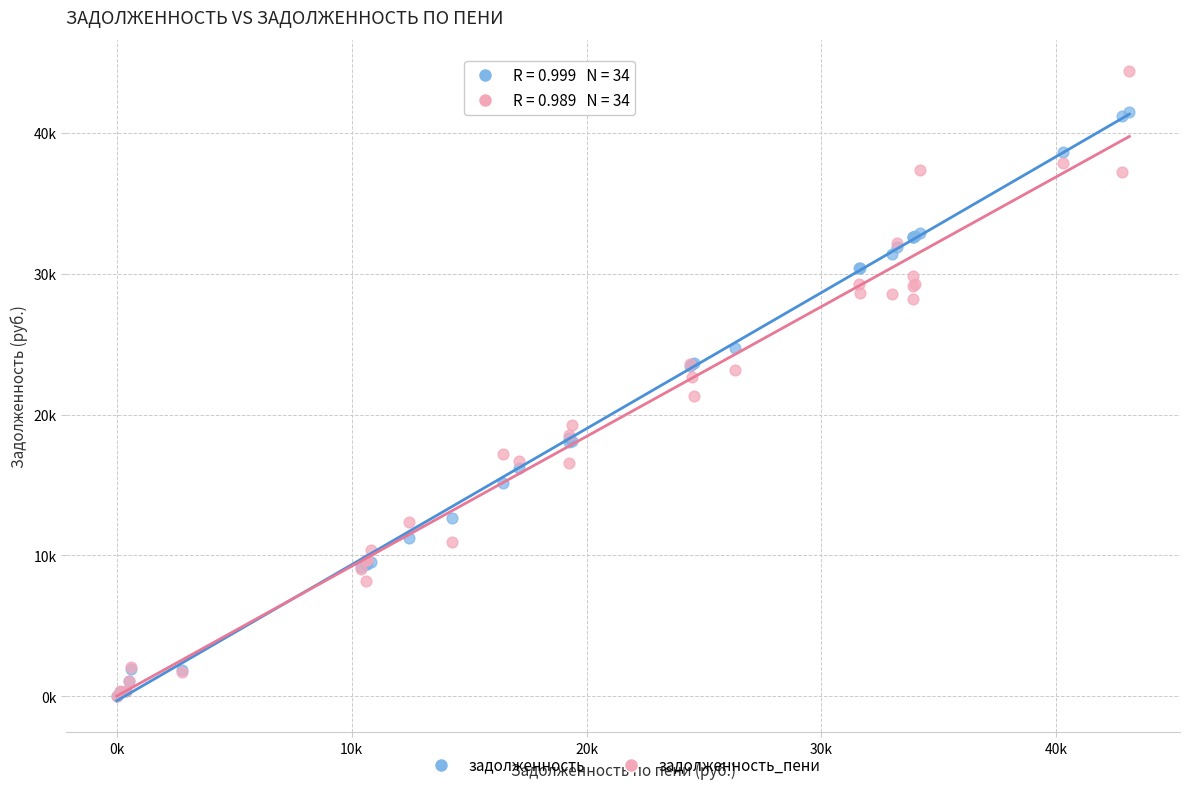

Which series contains the highest Y value?

задолженность_пени